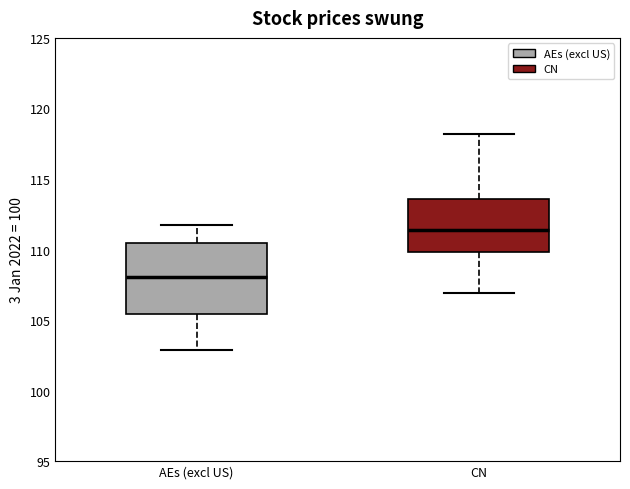

Which box has the lowest median line?

AEs (excl US)